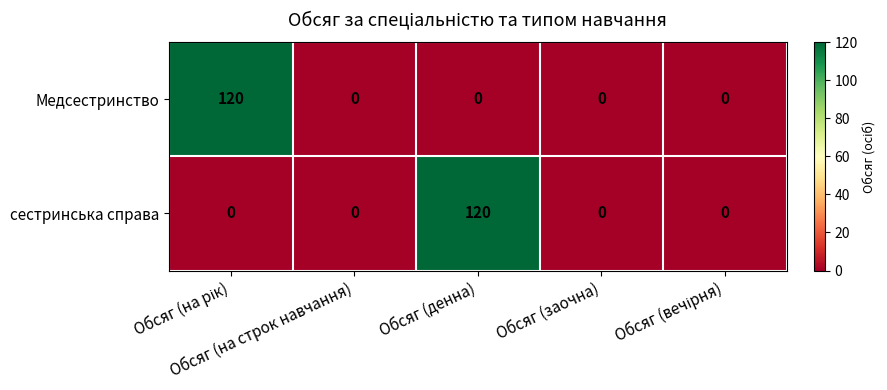

What is the maximum value shown in the chart?

120